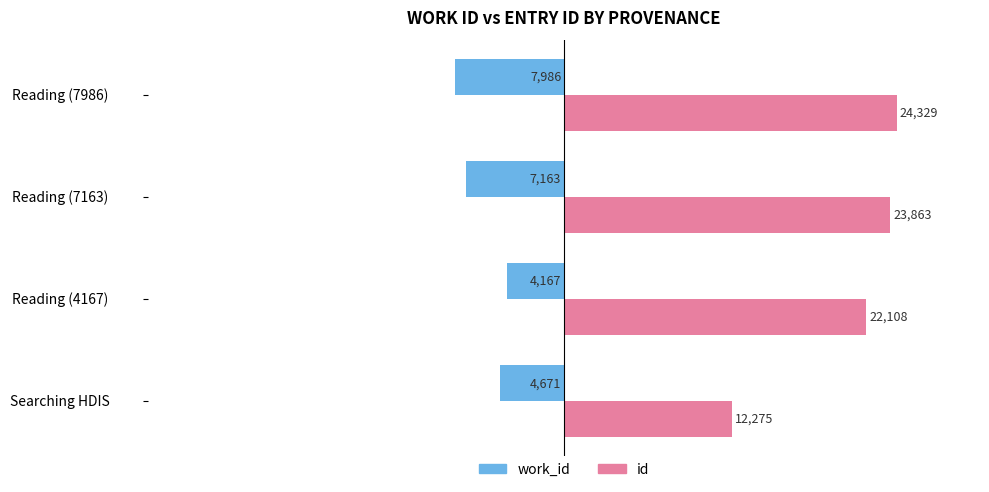

What is the difference between the highest and lowest values at Reading (7163)?

31026